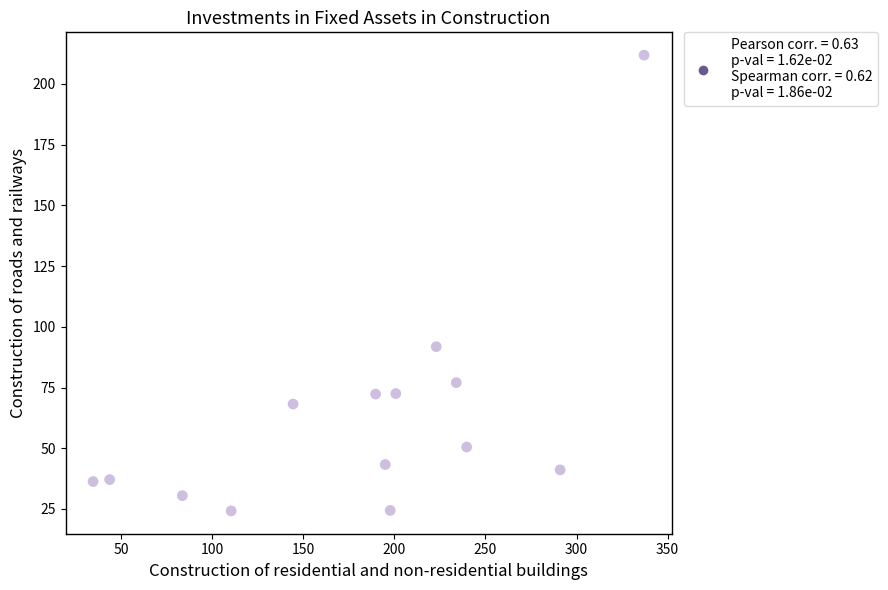

What Y value in the scatter plot is closest to 118?

91.8